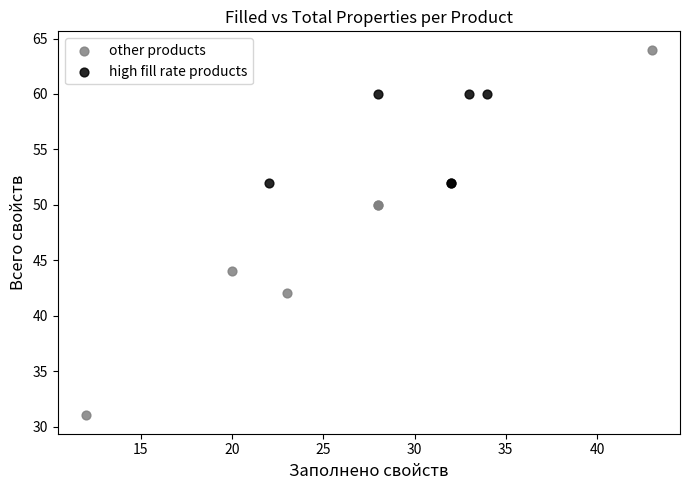

What are all the series names shown in the legend?

other products, high fill rate products